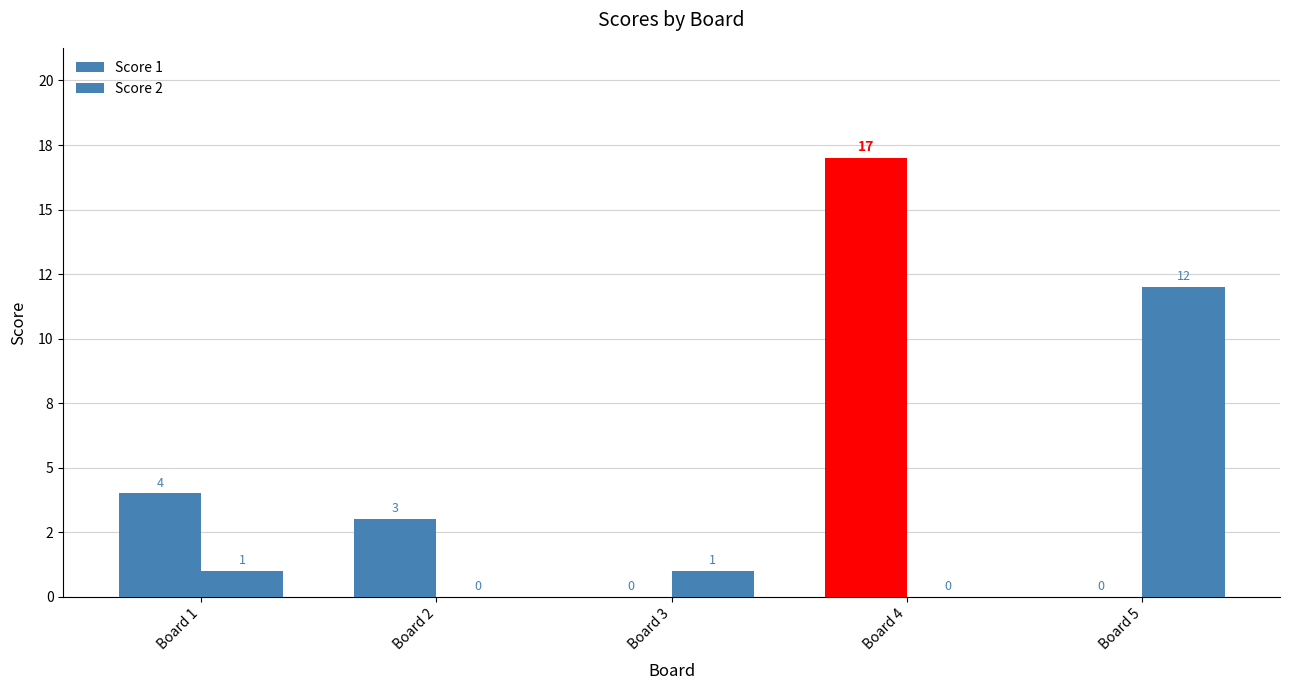

Does the chart contain stacked bars?

No